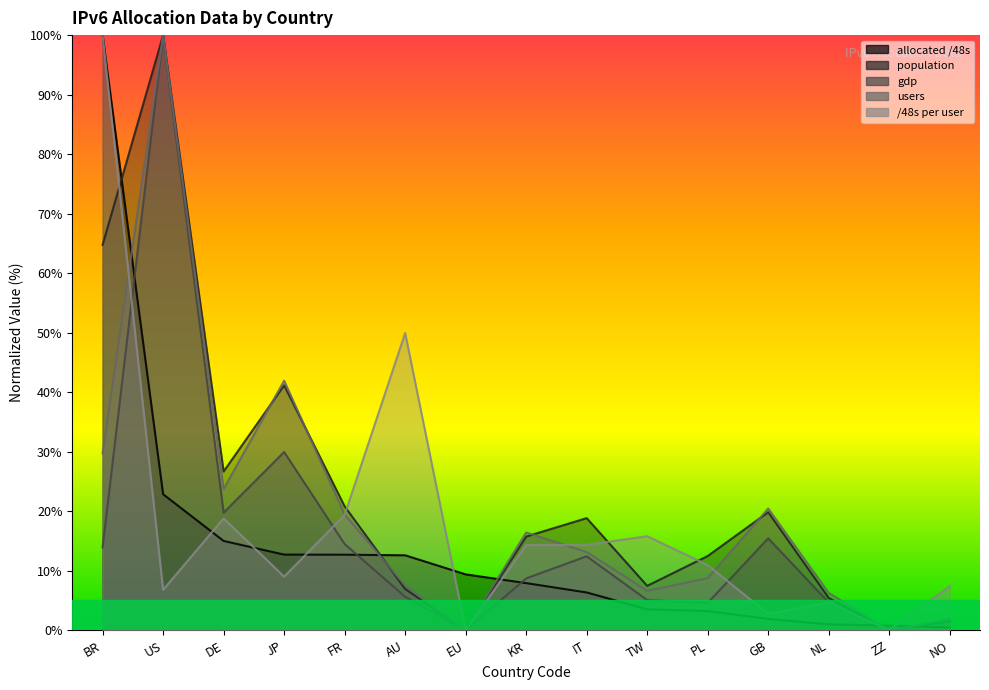

In gdp, how many points are lower than both neighbors (excluding endpoints)?

4